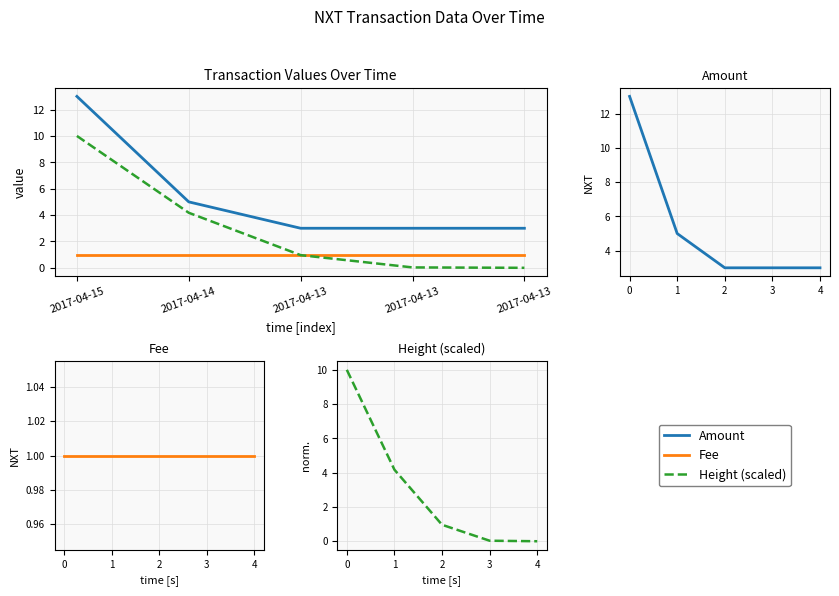

What is the value of the Amount point at the 3rd from the left?

3.0